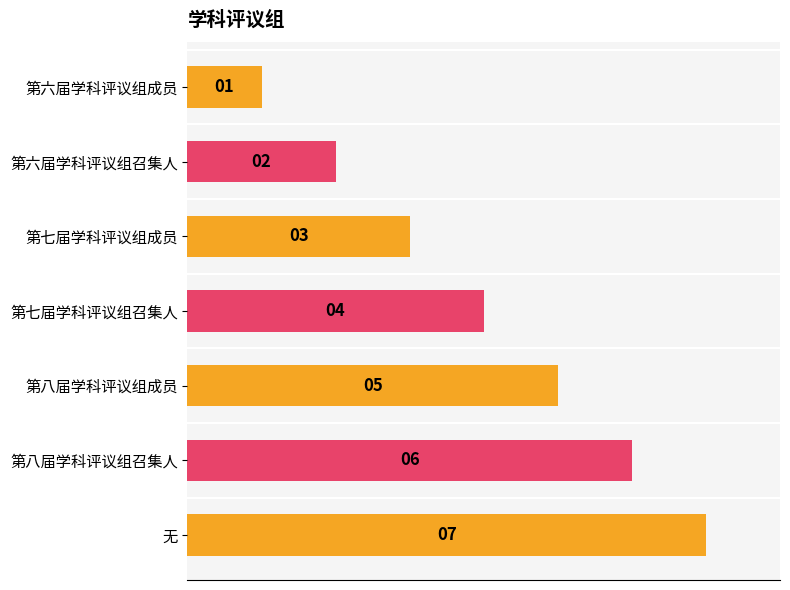

Is it true that the value at 第七届学科评议组成员 is 5?

False